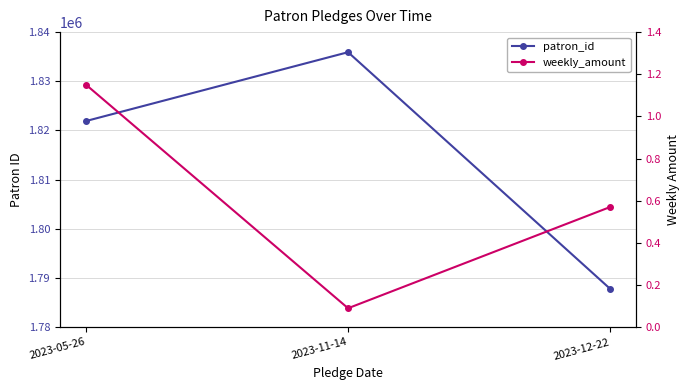

How many series are shown in this chart?

2